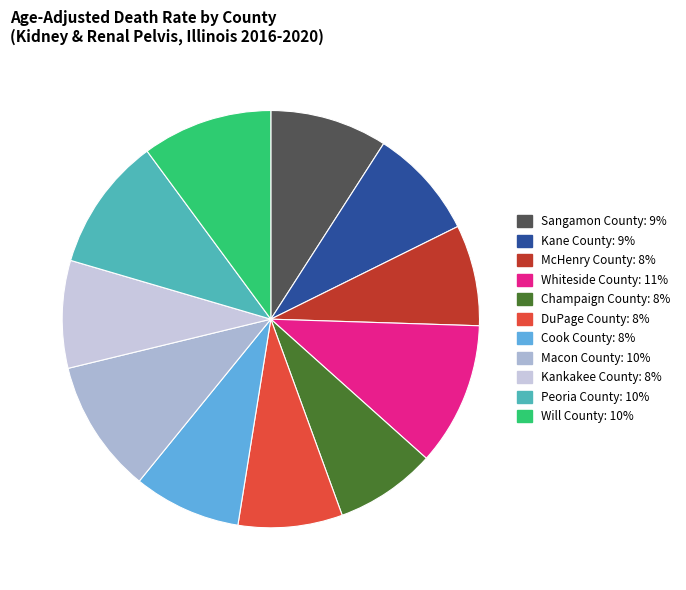

Do Will County and Kankakee County together represent more than half of the pie?

No